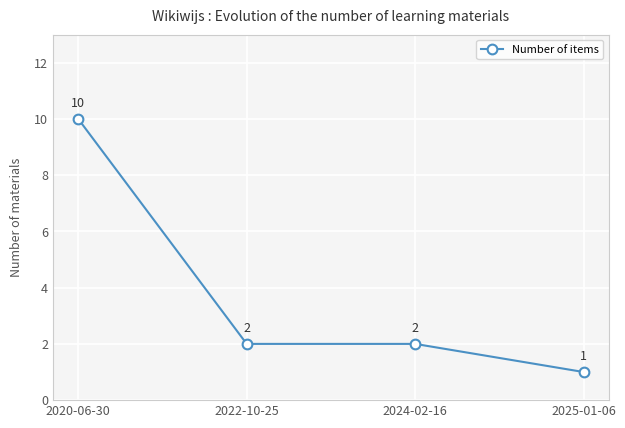

Between 2025-01-06 and 2024-02-16, which is larger?

2024-02-16